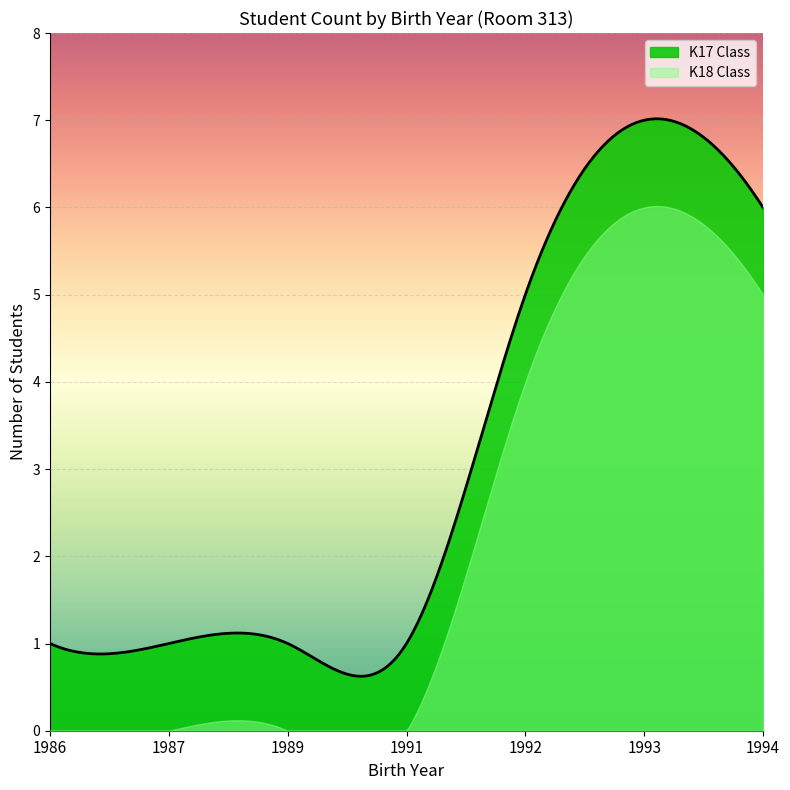

Which series has the largest range (max minus min)?

K17 Class